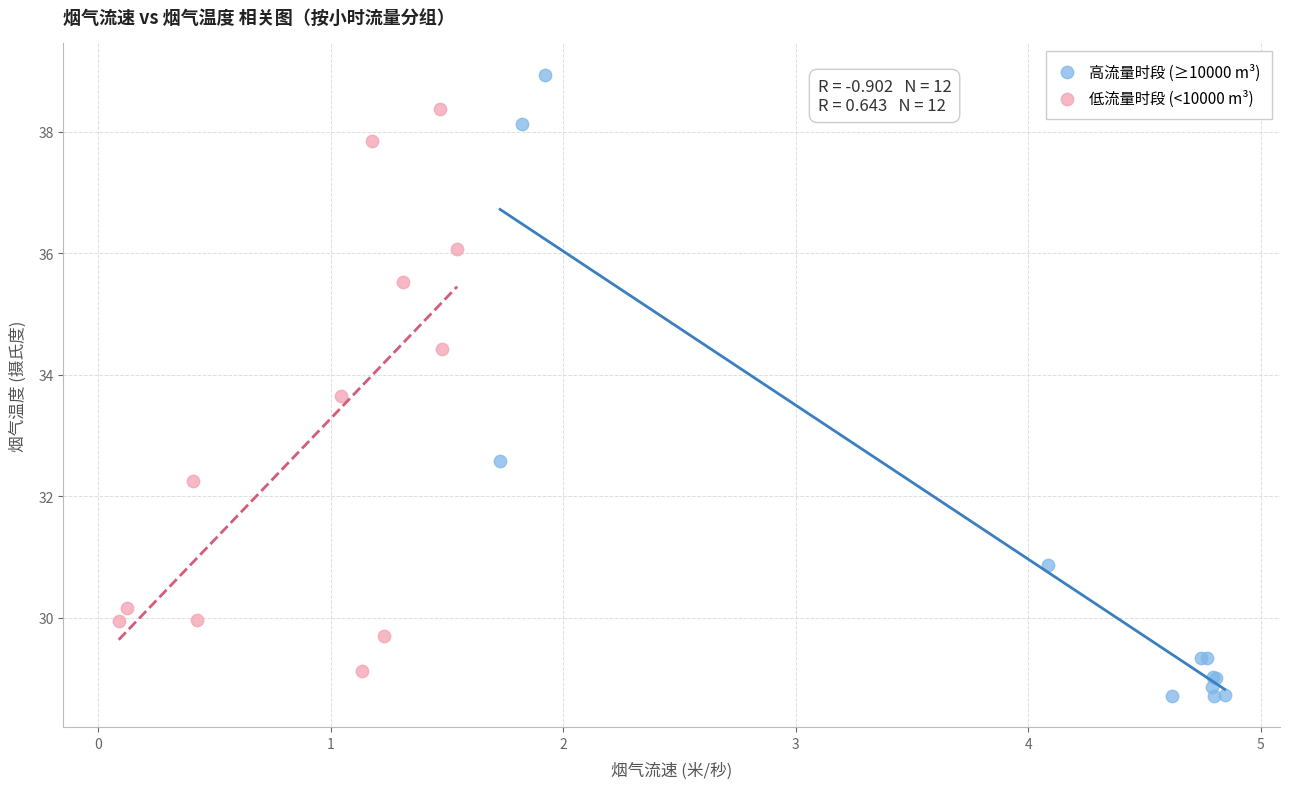

Which series reaches the maximum Y coordinate?

高流量时段 (≥10000 m³)